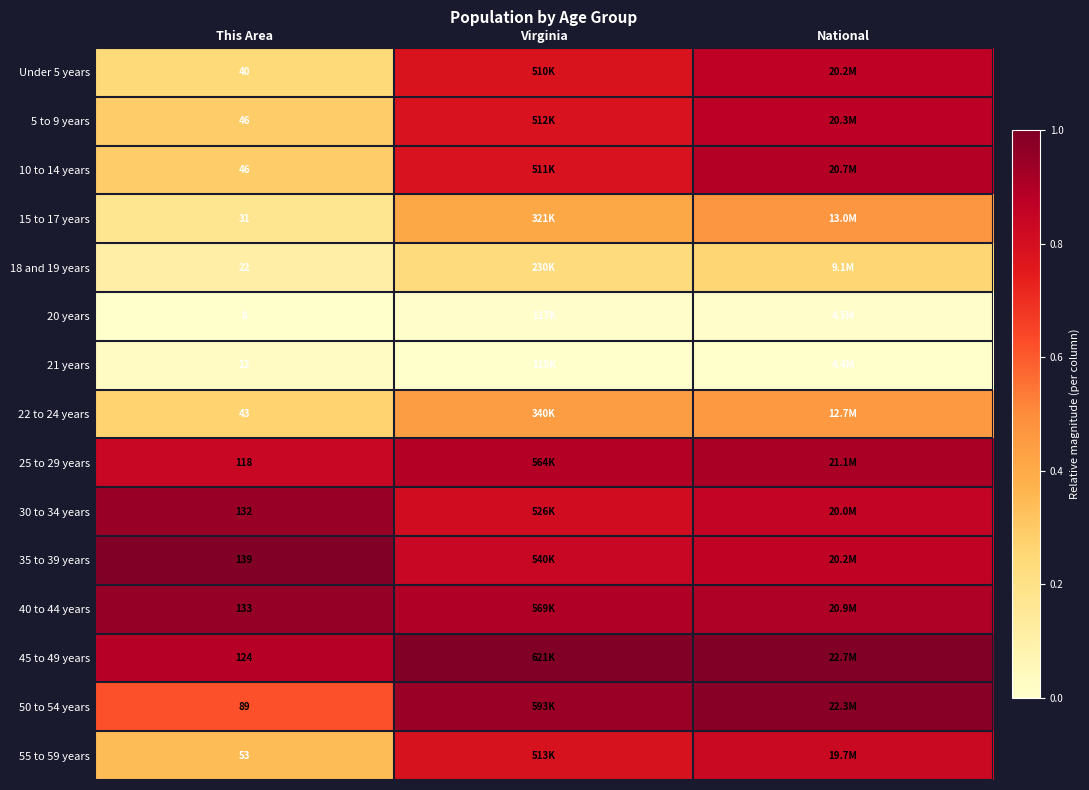

At how many categories does at least one series exceed 0?

3